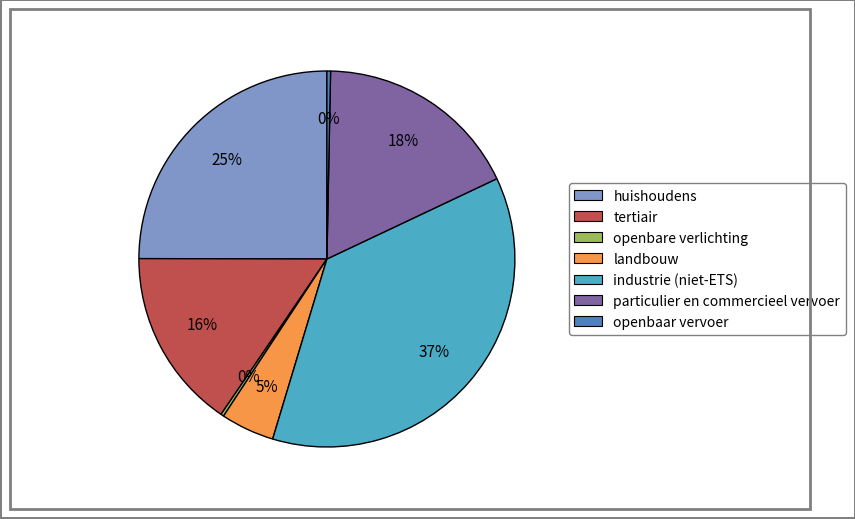

Which has a higher value, industrie (niet-ETS) or landbouw?

industrie (niet-ETS)